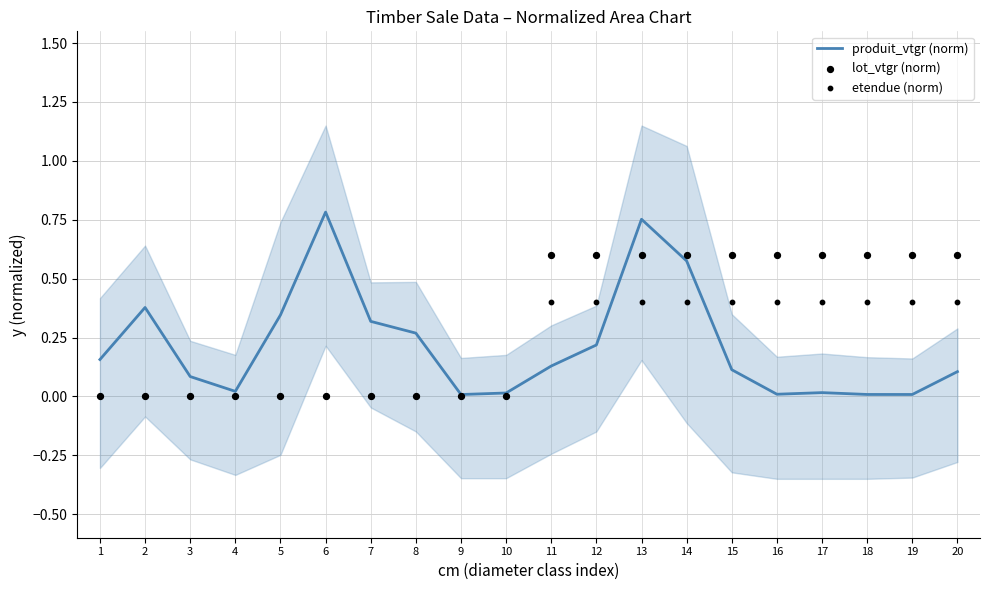

At how many categories does at least one series exceed 0?

20